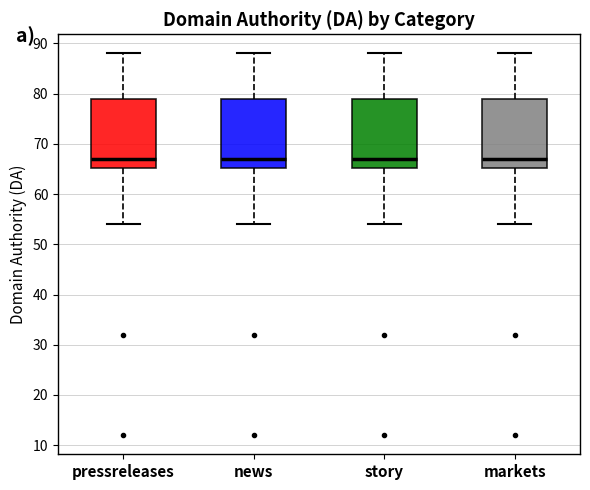

Reading left to right, transcribe this box plot: for each box, give where its median line is, the range the box spans, and where its two whiskers end, as read against the y-axis. The values are not printed on the chart, so give them approximately, as read against the axis.

pressreleases: median 67, box 65 to 79, whiskers 54 to 88
news: median 67, box 65 to 79, whiskers 54 to 88
story: median 67, box 65 to 79, whiskers 54 to 88
markets: median 67, box 65 to 79, whiskers 54 to 88